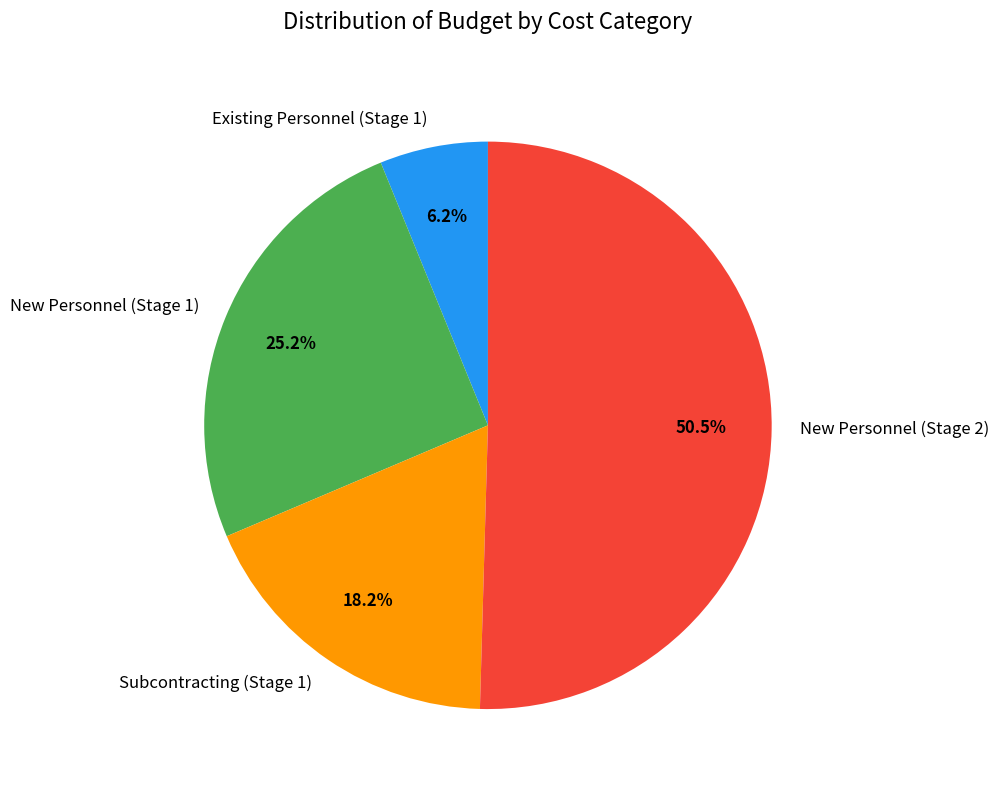

Count the number of slices in the pie.

4